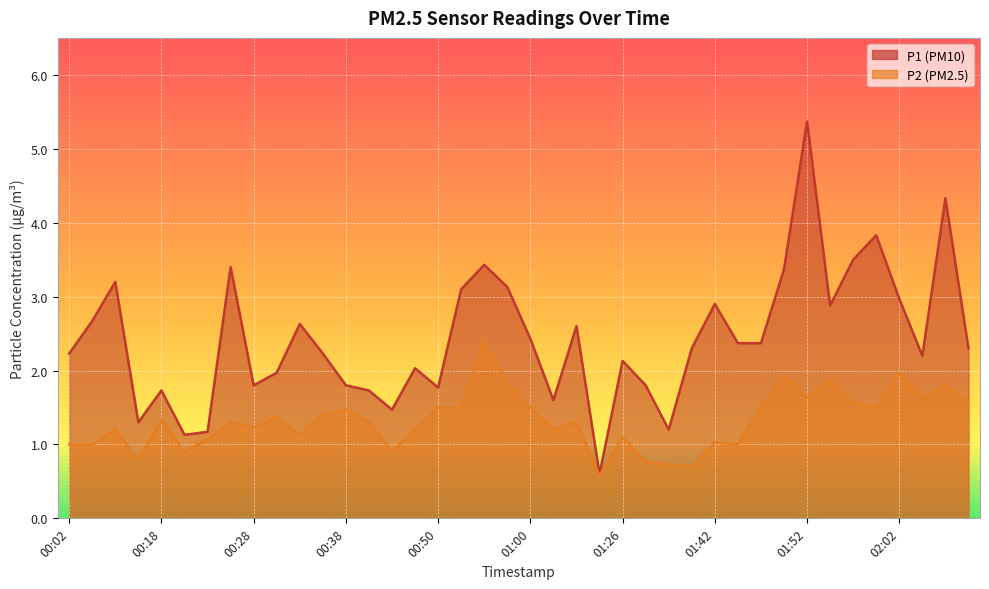

What is the greatest value displayed?

5.4